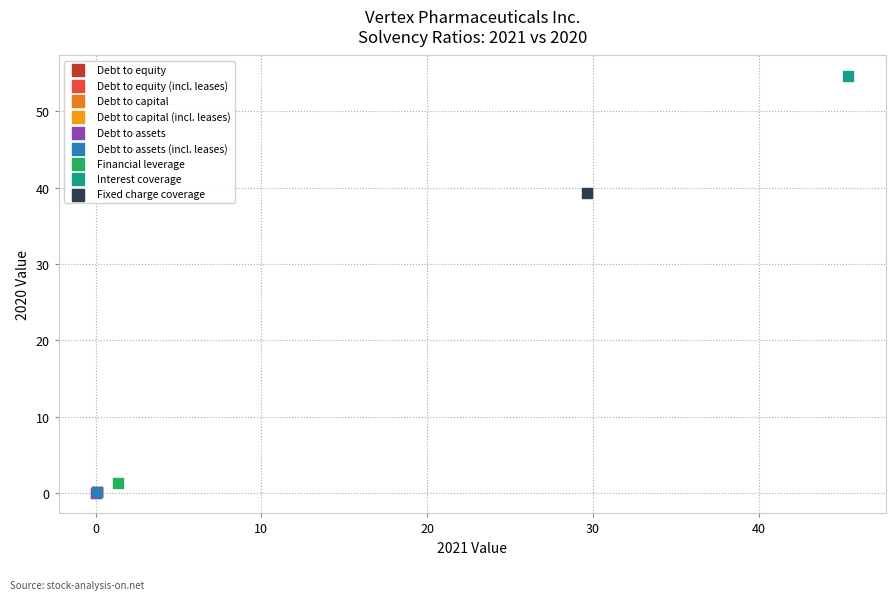

Which series reaches the maximum Y coordinate?

Interest coverage